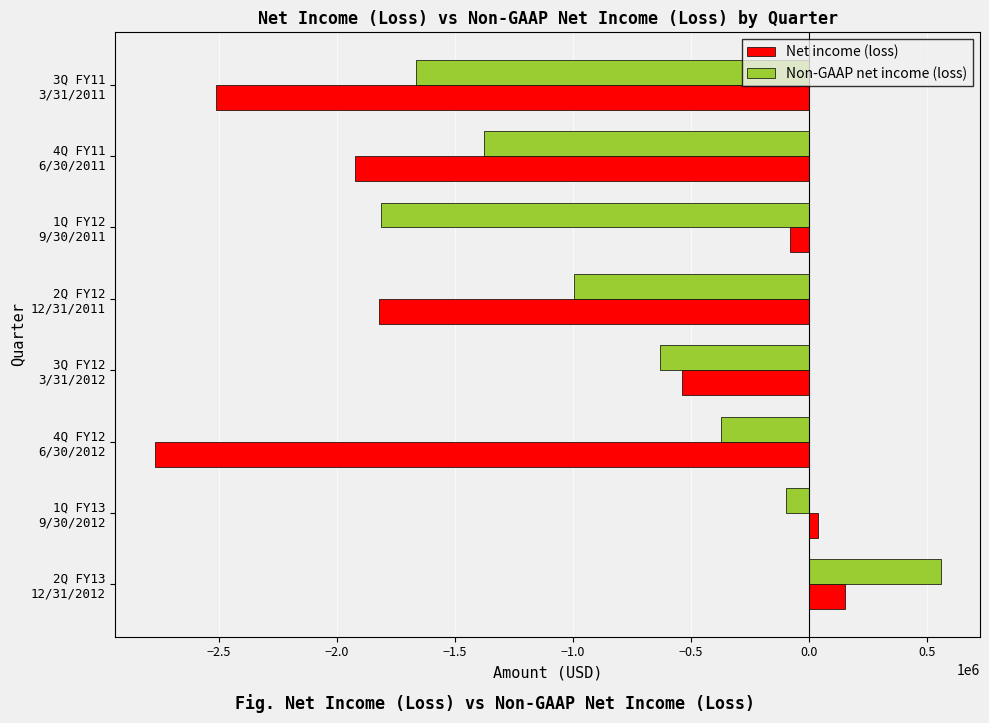

List the series in order of their overall mean, highest first.

Non-GAAP net income (loss), Net income (loss)